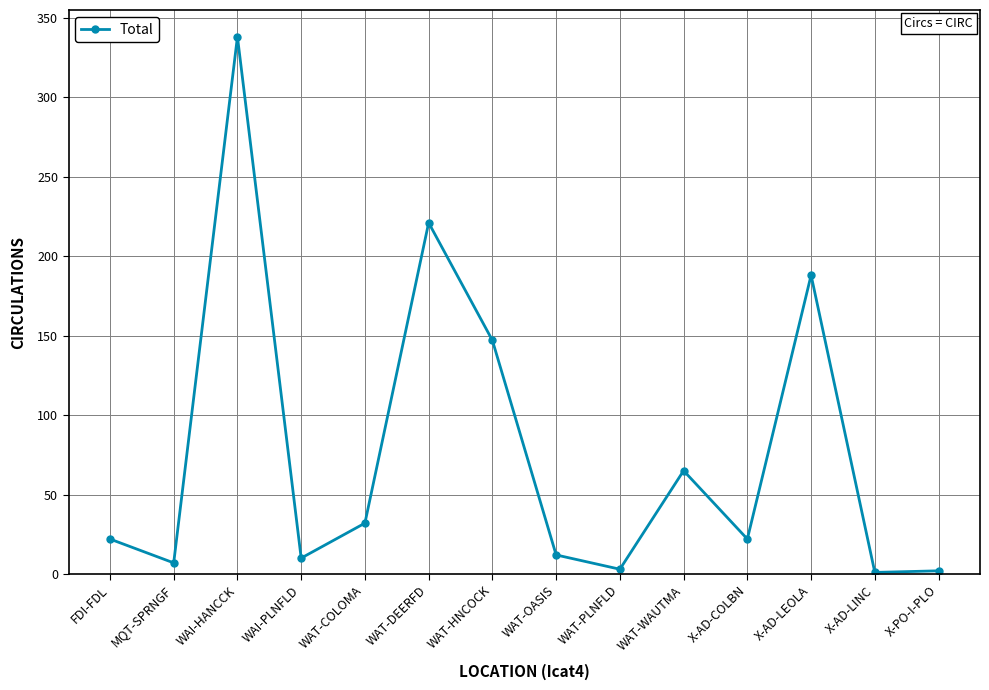

What is the average value?

76